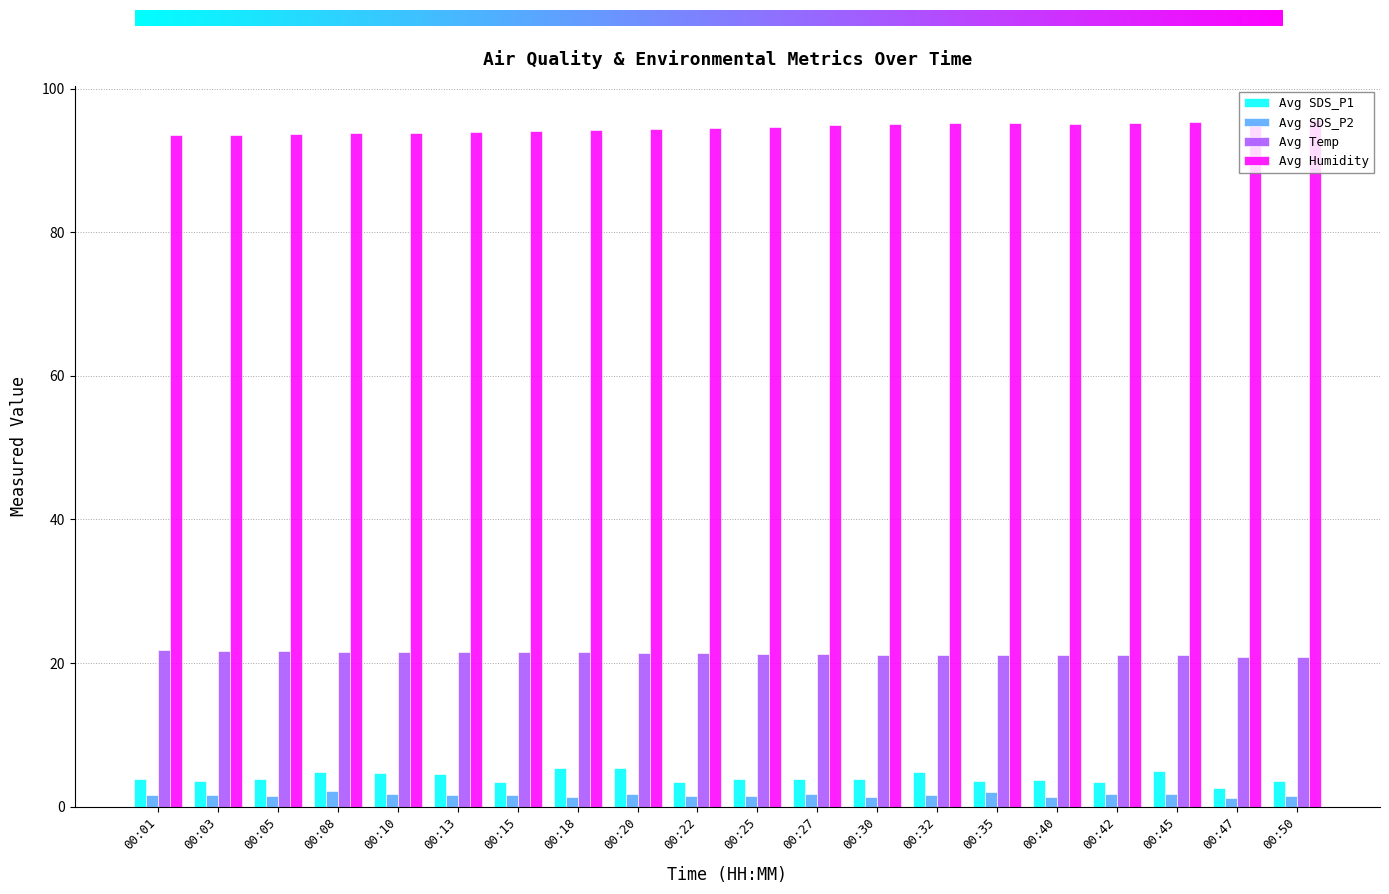

Where does the Avg SDS_P1 series first go above 3?

00:01